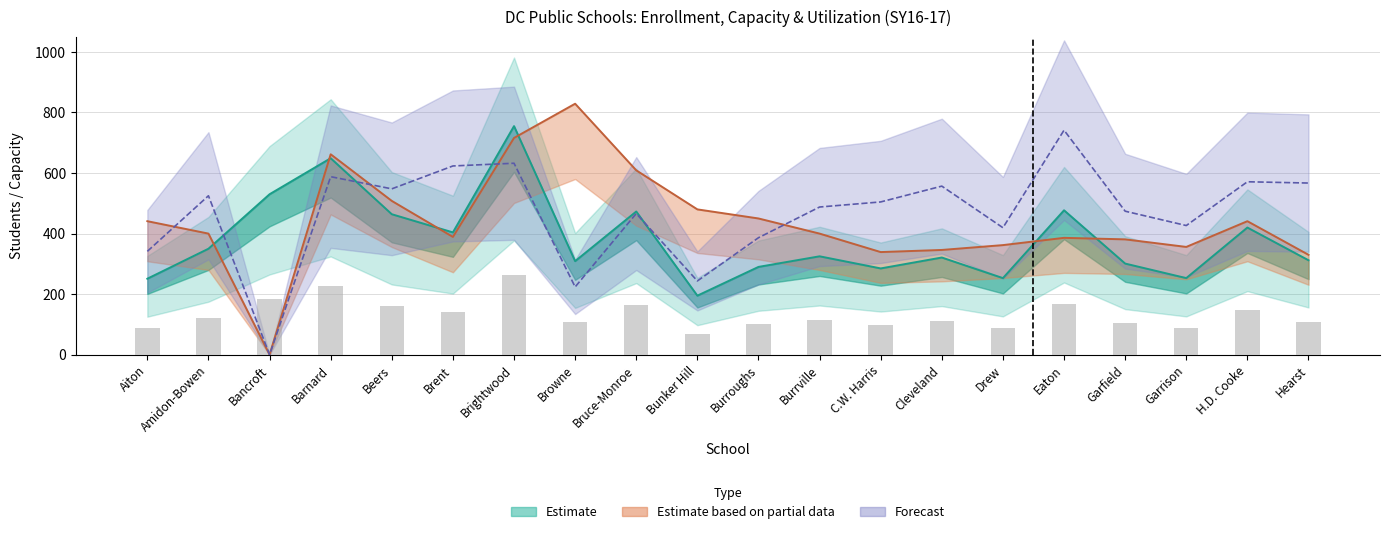

What position from the right is Brightwood?

14